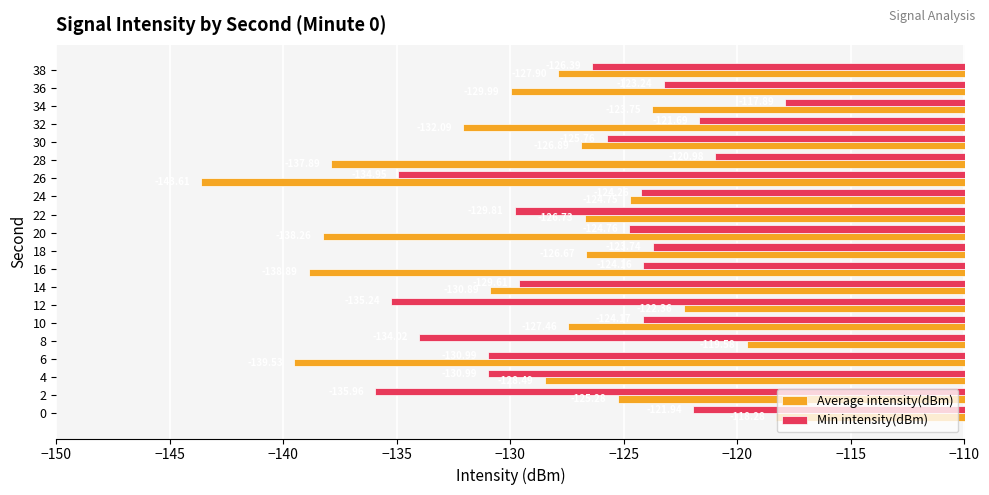

Between 6 and 16, which series saw the biggest shift?

Min intensity(dBm)